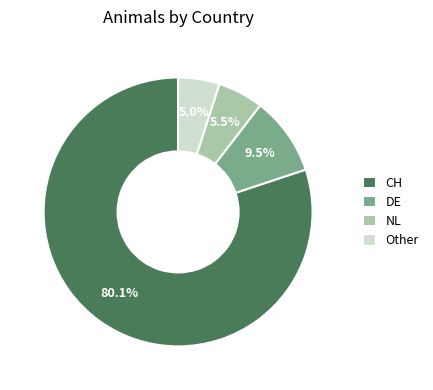

What is the largest slice in the pie chart?

CH